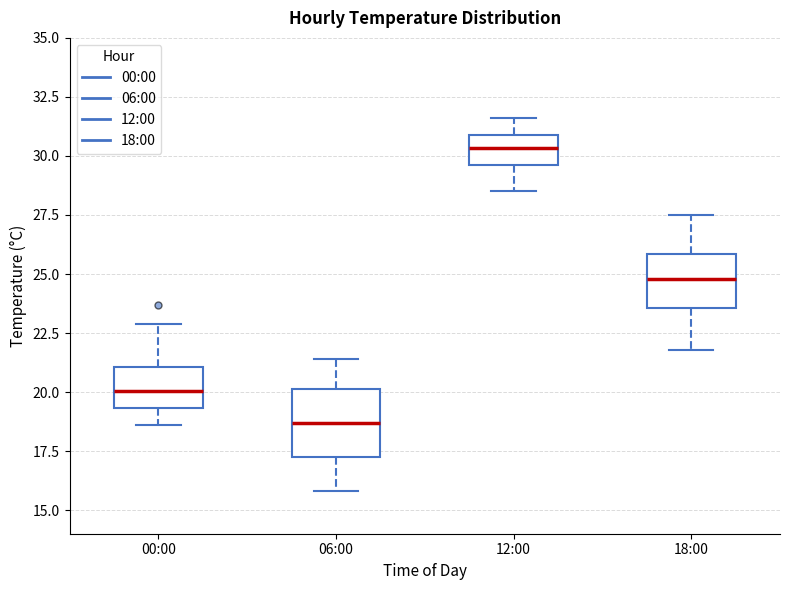

Reading left to right, transcribe this box plot: for each box, give where its median line is, the range the box spans, and where its two whiskers end, as read against the y-axis. The values are not printed on the chart, so give them approximately, as read against the axis.

00:00: median 20.0, box 19.5 to 21.0, whiskers 18.5 to 23.0
06:00: median 18.5, box 17.5 to 20.0, whiskers 16.0 to 21.5
12:00: median 30.5, box 29.5 to 31.0, whiskers 28.5 to 31.5
18:00: median 25.0, box 23.5 to 26.0, whiskers 22.0 to 27.5